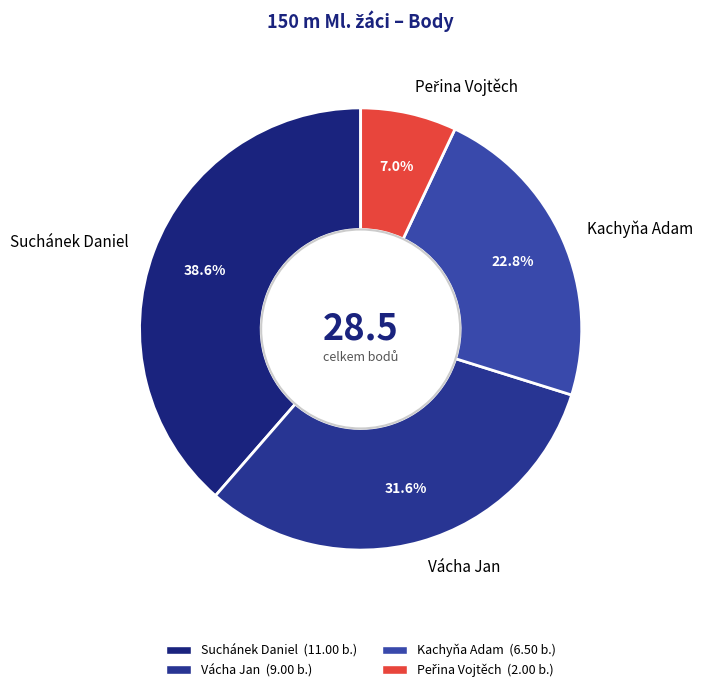

Which category has the biggest portion of the pie?

Suchánek Daniel